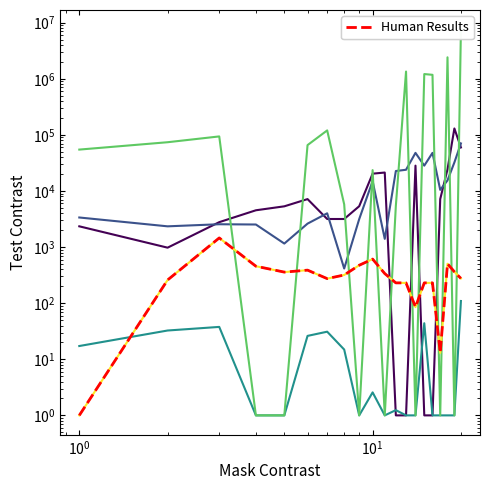

What is the sum of all transactionShares values?

337431.0